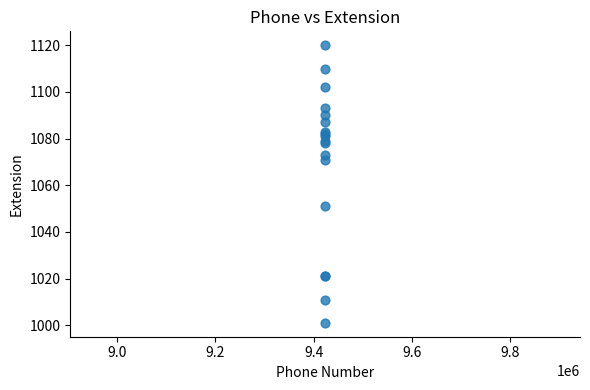

What Y value in the scatter plot is closest to 1060?

1051